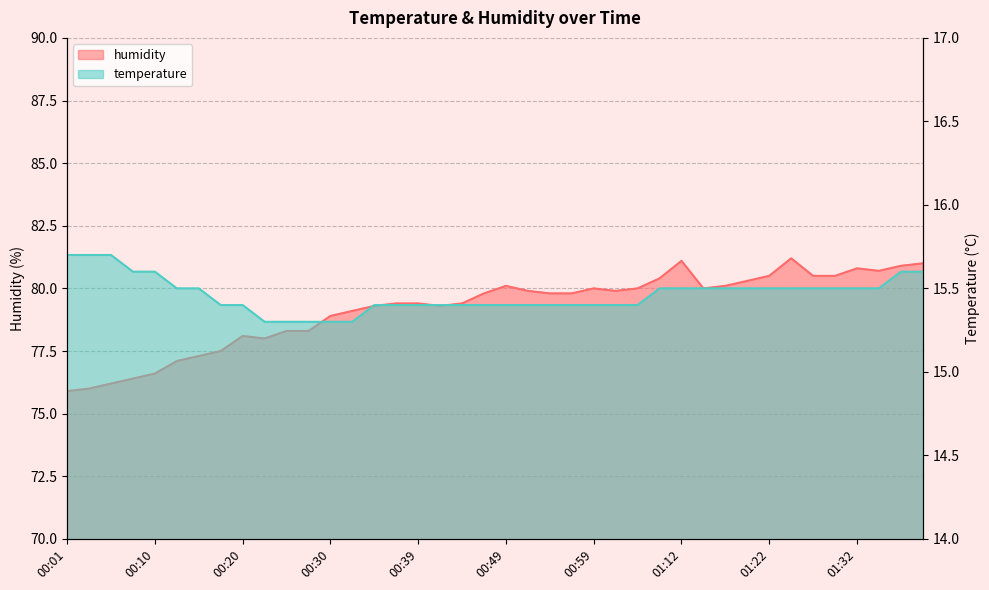

In humidity, how many points are lower than both neighbors (excluding endpoints)?

5